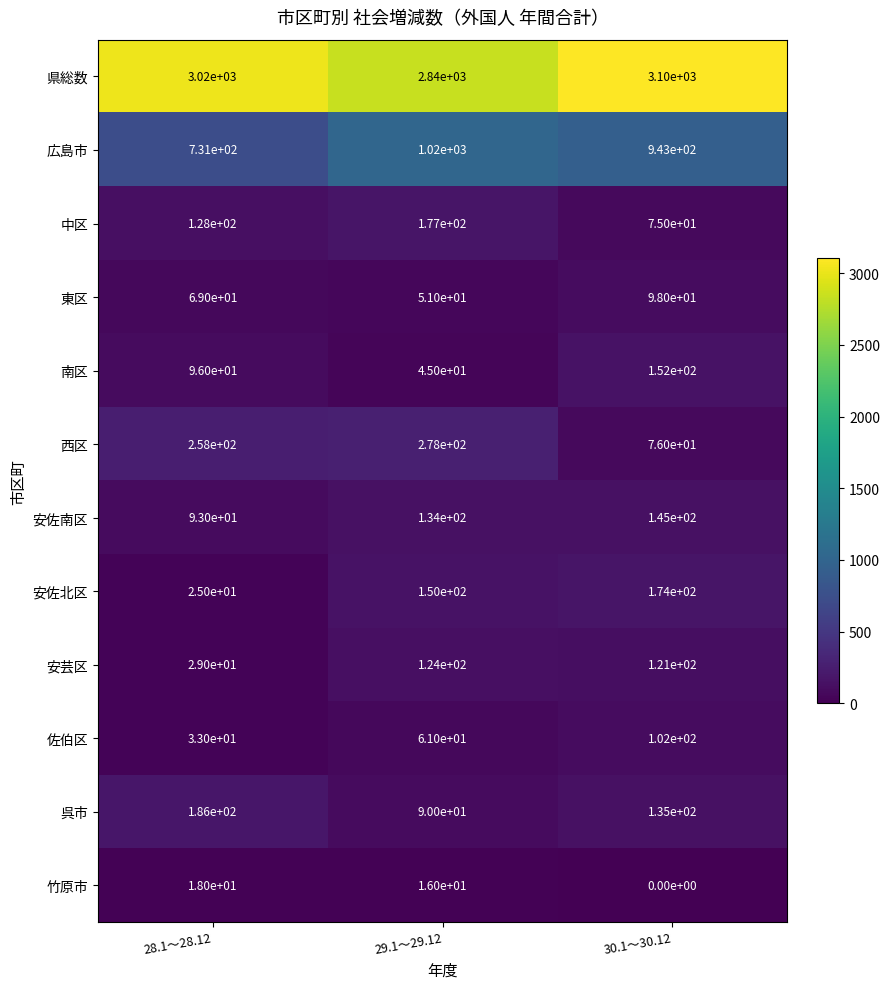

What is the average value of the 西区 series?

204